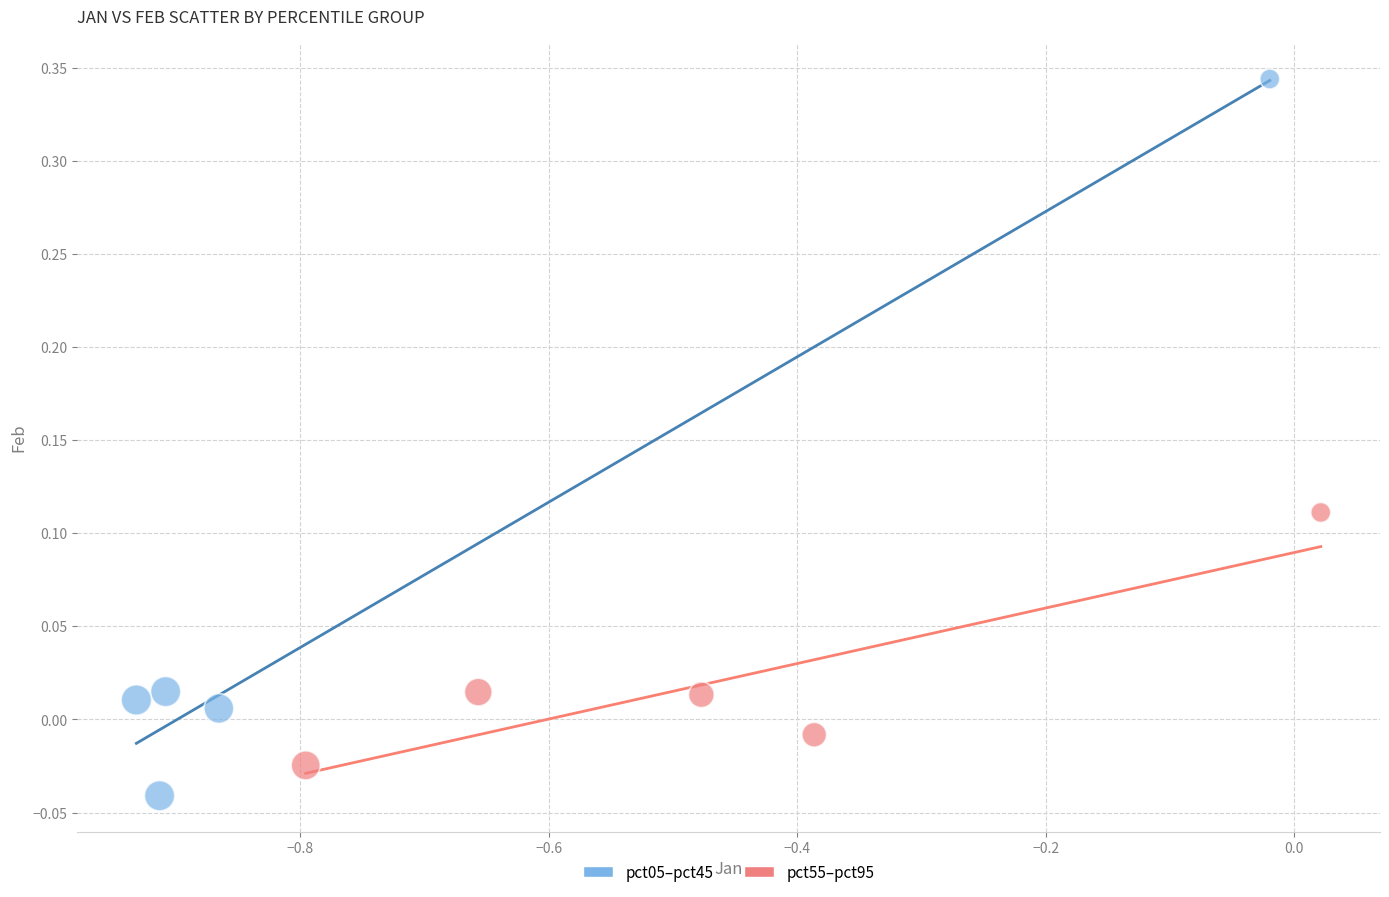

Which series contains the highest Y value?

pct05–pct45